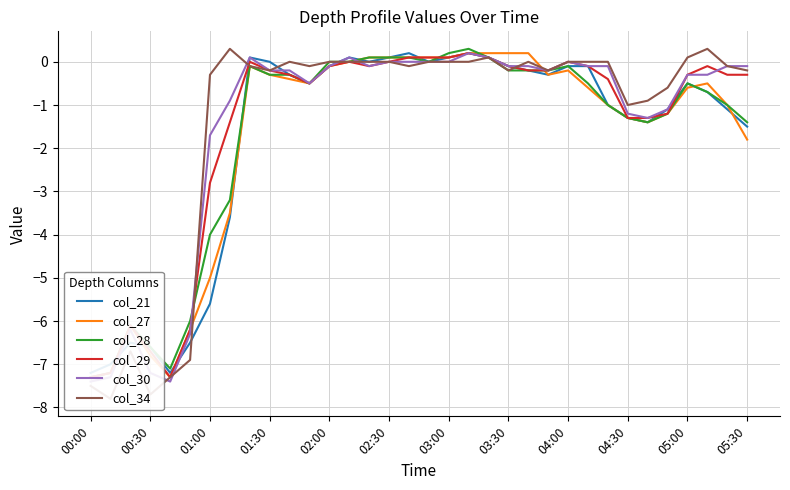

What is the difference between the second highest and second lowest values in the col_21 series?

7.4